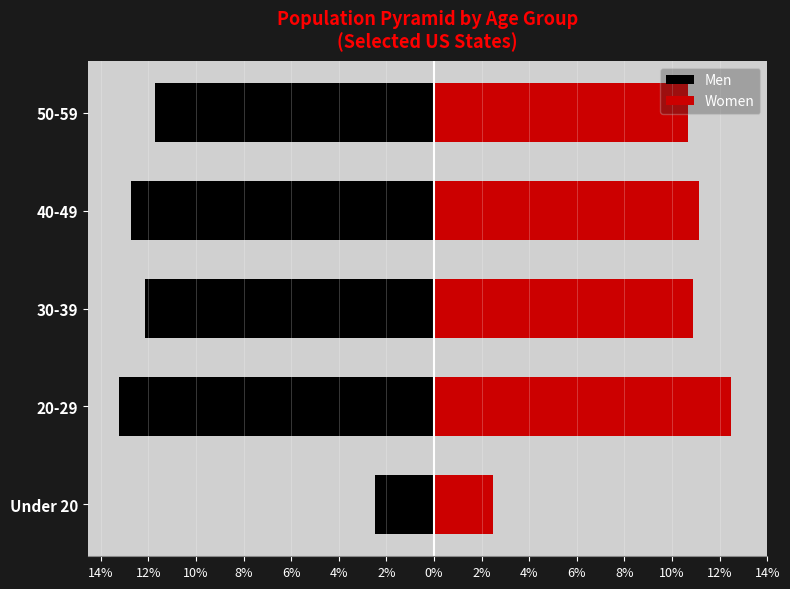

What is the value of the Men bar at the 4th from the left?

-12.7